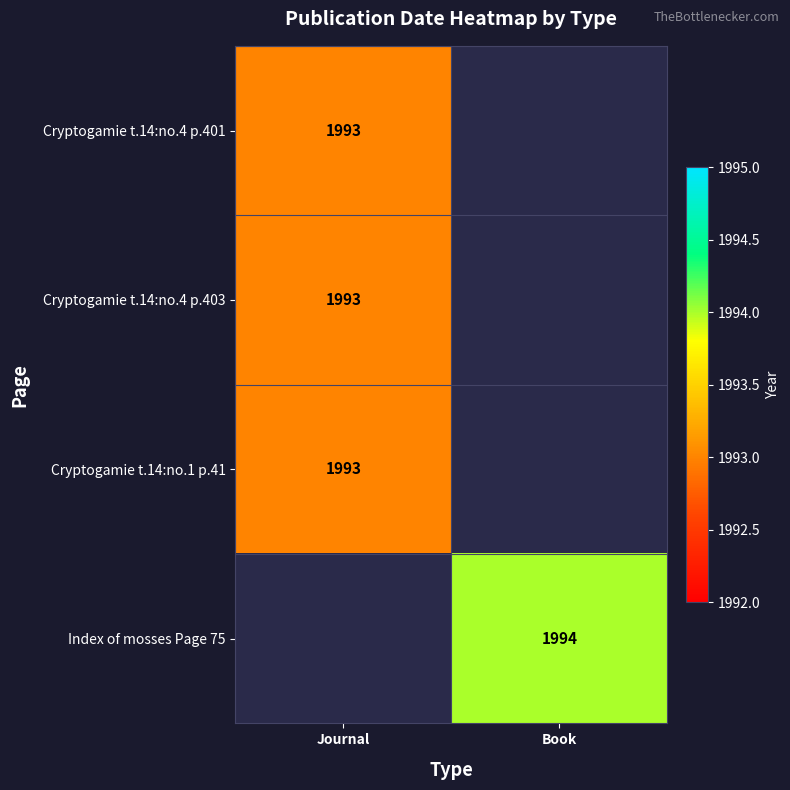

The Cryptogamie t.14:no.4 p.401 series shows 1993 at Journal. True or false?

True